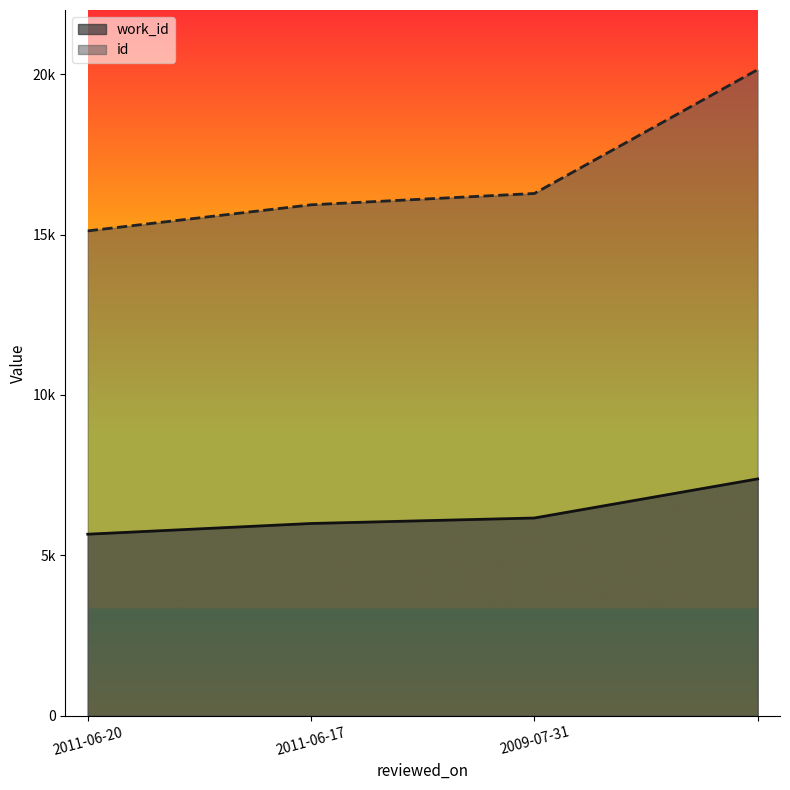

What is the average value of the work_id series?

6299